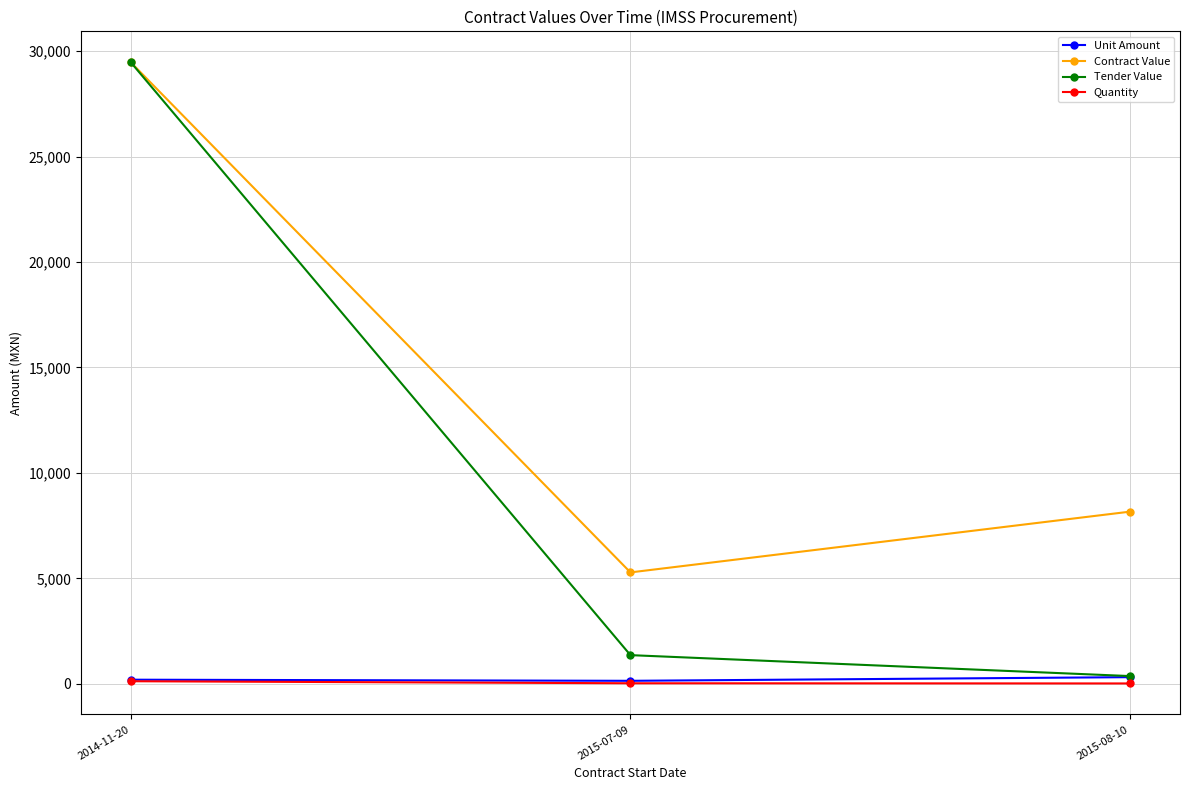

What value does the Contract Value series have at 2015-08-10?

8166.4